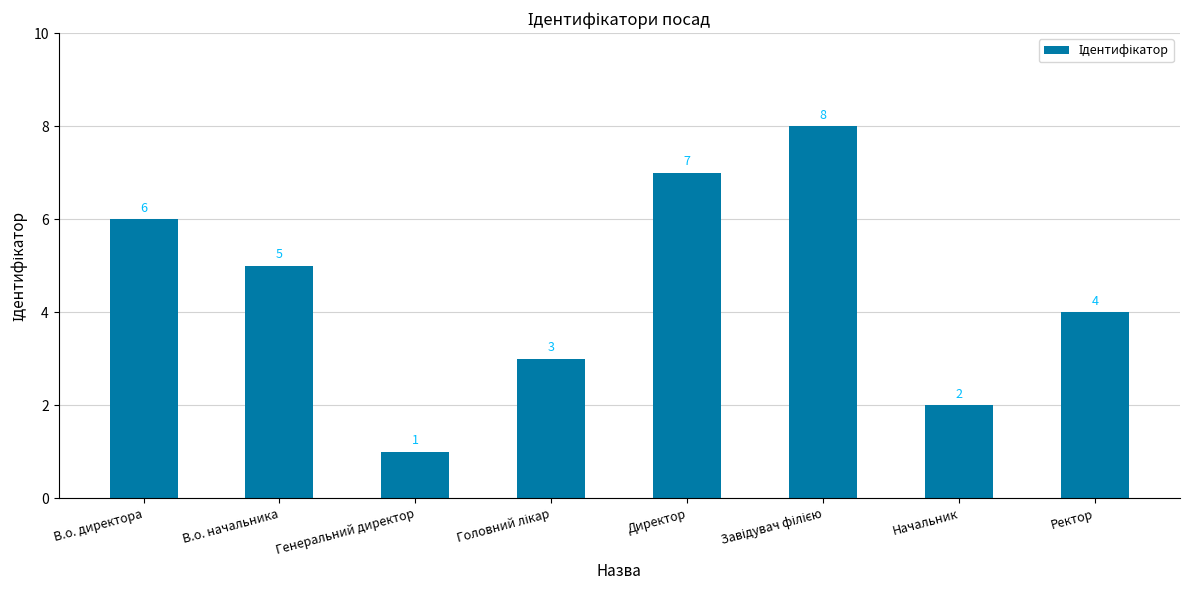

What is the sum of all values?

36